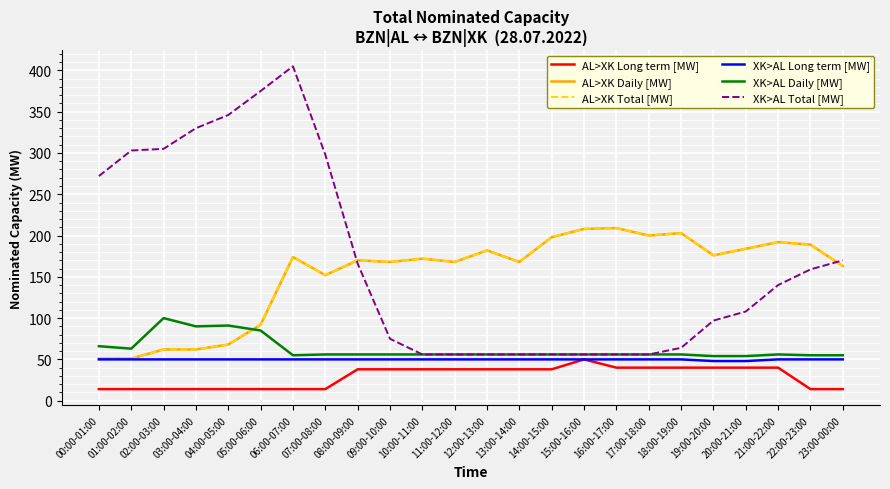

Reading right to left, what are all the values shown in this chart?

AL>XK Long term [MW]: 14	14	40	40	40	40	40	40	50	38	38	38	38	38	38	38	14	14	14	14	14	14	14	14
AL>XK Daily [MW]: 163	189	192	184	176	203	200	209	208	198	168	182	168	172	168	170	152	174	92	68	62	62	51	51
AL>XK Total [MW]: 163	189	192	184	176	203	200	209	208	198	168	182	168	172	168	170	152	174	92	68	62	62	51	51
XK>AL Long term [MW]: 50	50	50	48	48	50	50	50	50	50	50	50	50	50	50	50	50	50	50	50	50	50	50	50
XK>AL Daily [MW]: 55	55	56	54	54	56	56	56	56	56	56	56	56	56	56	56	56	55	85	91	90	100	63	66
XK>AL Total [MW]: 170	159	140	108	97	64	56	56	56	56	56	56	56	56	75	166	298	405	375	346	330	305	303	272